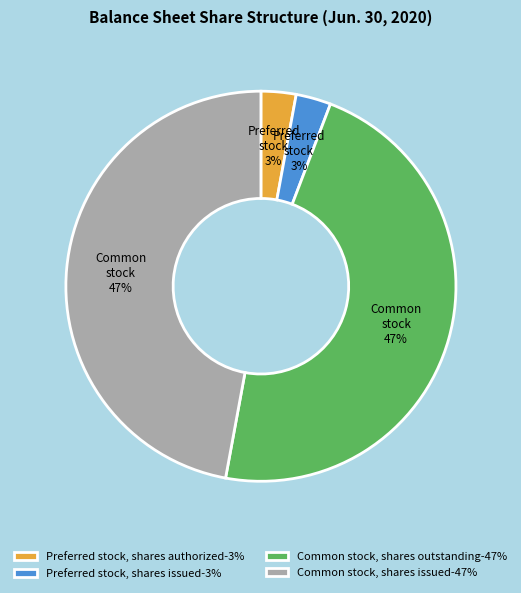

Is the sum of Preferred stock, shares authorized-3% and Preferred stock, shares issued-3% greater than half?

No